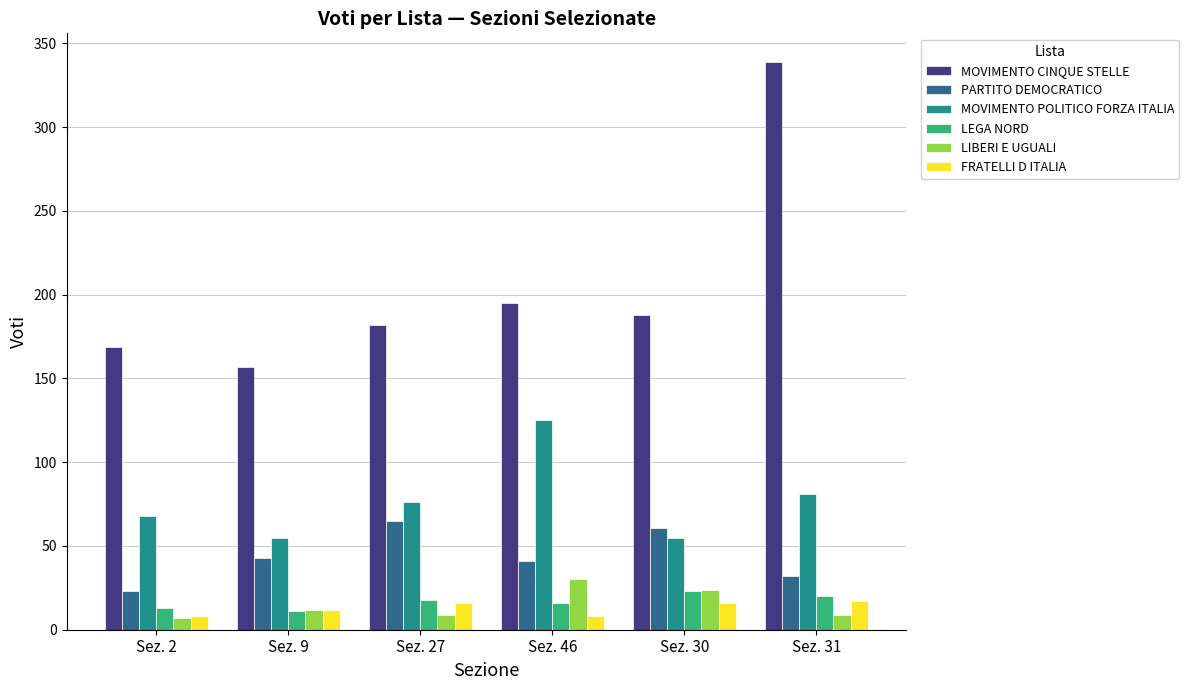

How many bars are there in each group?

6